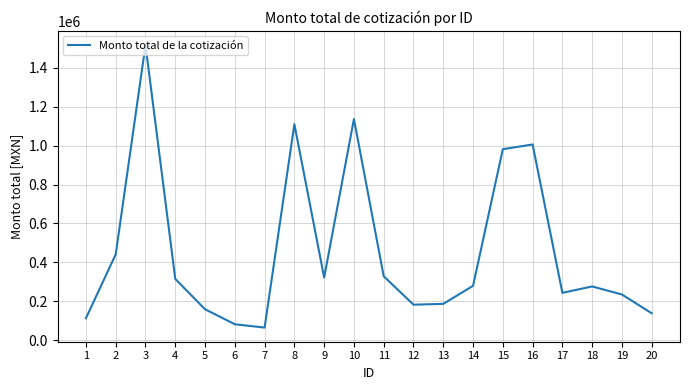

At which category does the chart reach its peak across all series?

3